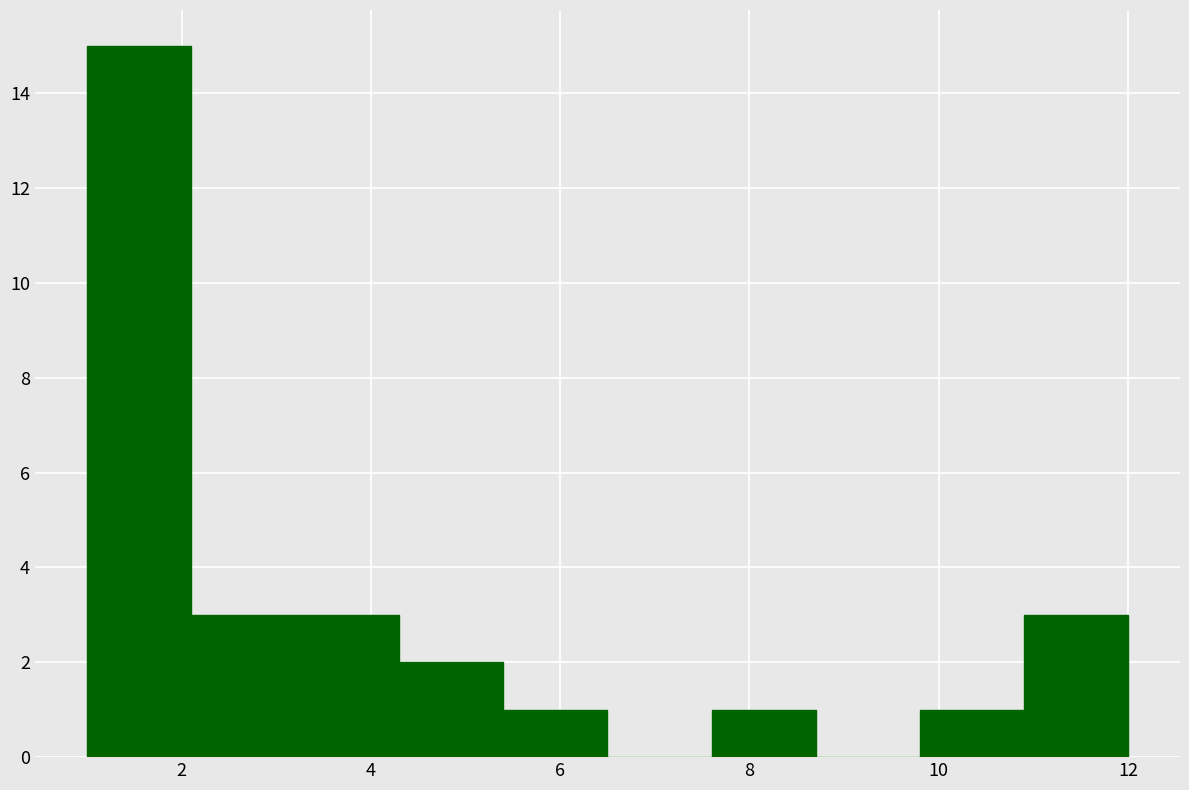

What is the height of the bar covering 2.1 to 3.2 on the x-axis? Neither the bar edges nor the heights are printed on the chart, so give them approximately, as read against the axes.

3